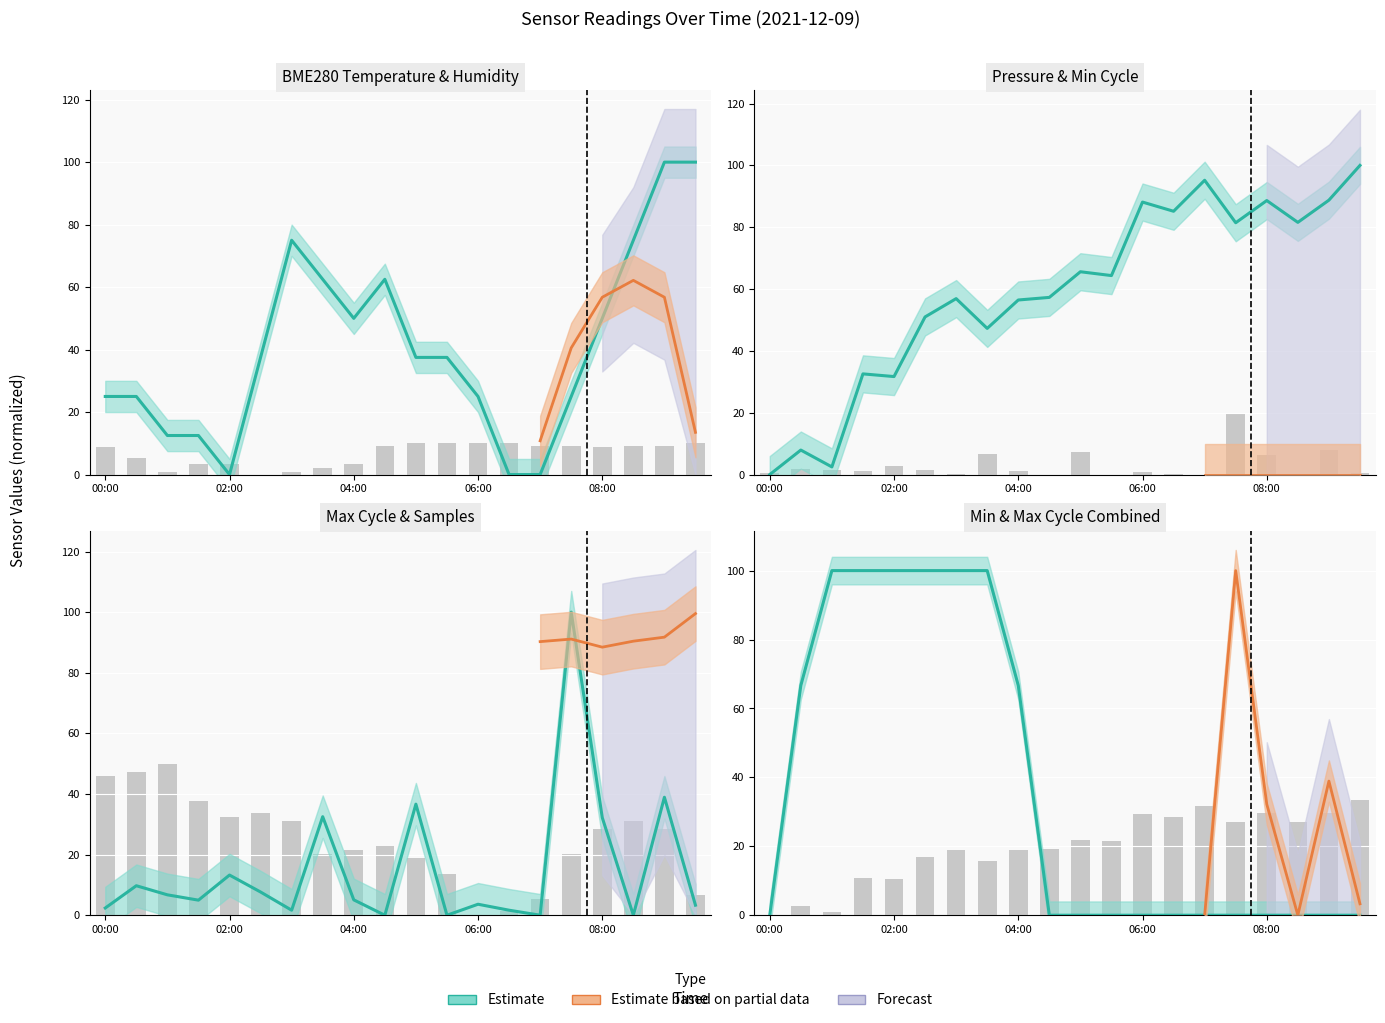

Which label corresponds to the smallest value in the chart?

02:00